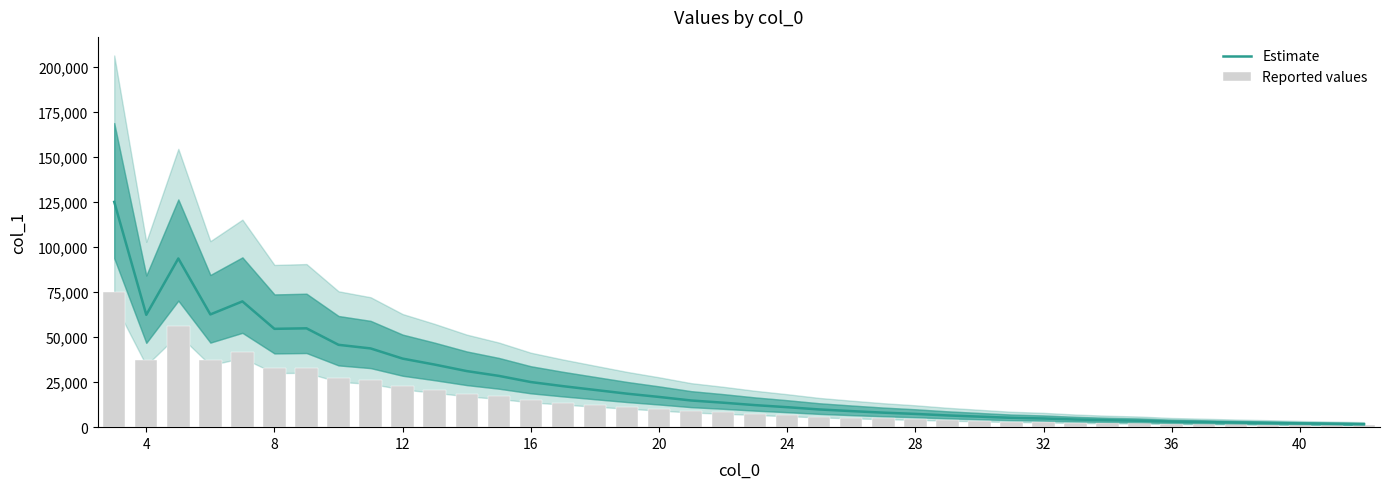

Between 16 and 28, which series saw the biggest shift?

Estimate